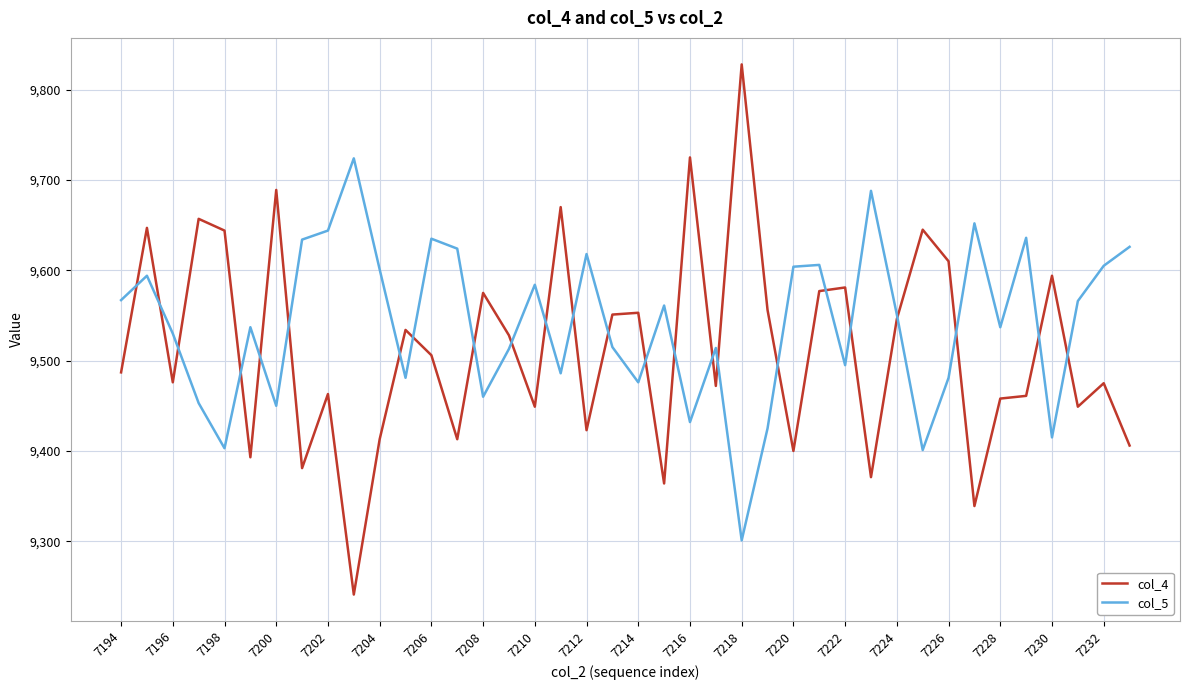

List the series in order of their overall mean, highest first.

col_5, col_4